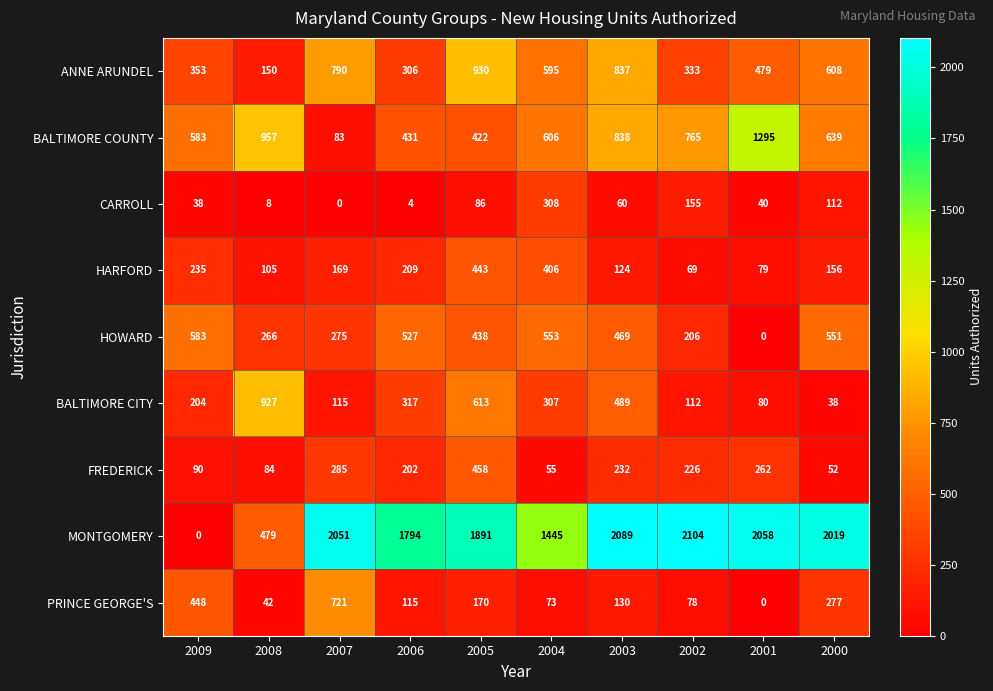

The CARROLL series shows 20 at 2005. True or false?

False